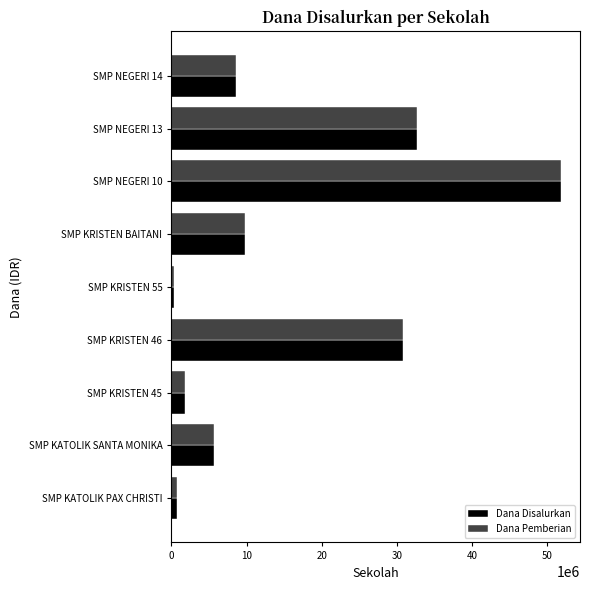

Which category has the highest value in the Dana Pemberian series?

SMP NEGERI 10